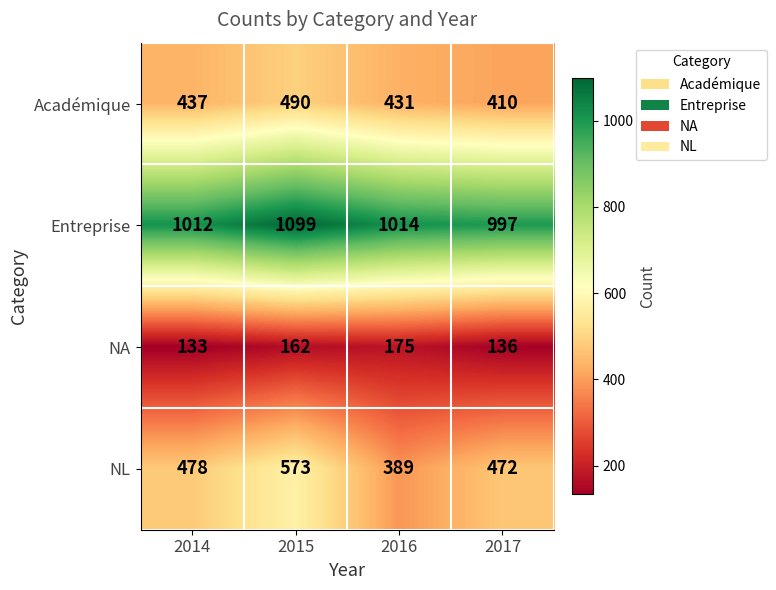

What is the difference between the maximum and second lowest values in the NA series?

39